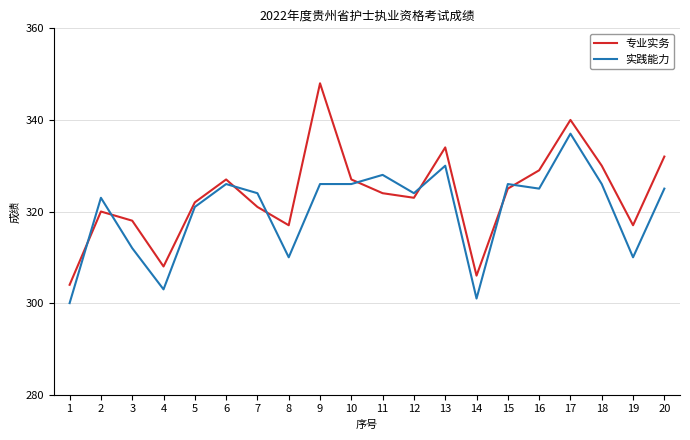

Reading left to right, list all the values displayed in this chart.

专业实务: 1=304	2=320	3=318	4=308	5=322	6=327	7=321	8=317	9=348	10=327	11=324	12=323	13=334	14=306	15=325	16=329	17=340	18=330	19=317	20=332
实践能力: 1=300	2=323	3=312	4=303	5=321	6=326	7=324	8=310	9=326	10=326	11=328	12=324	13=330	14=301	15=326	16=325	17=337	18=326	19=310	20=325